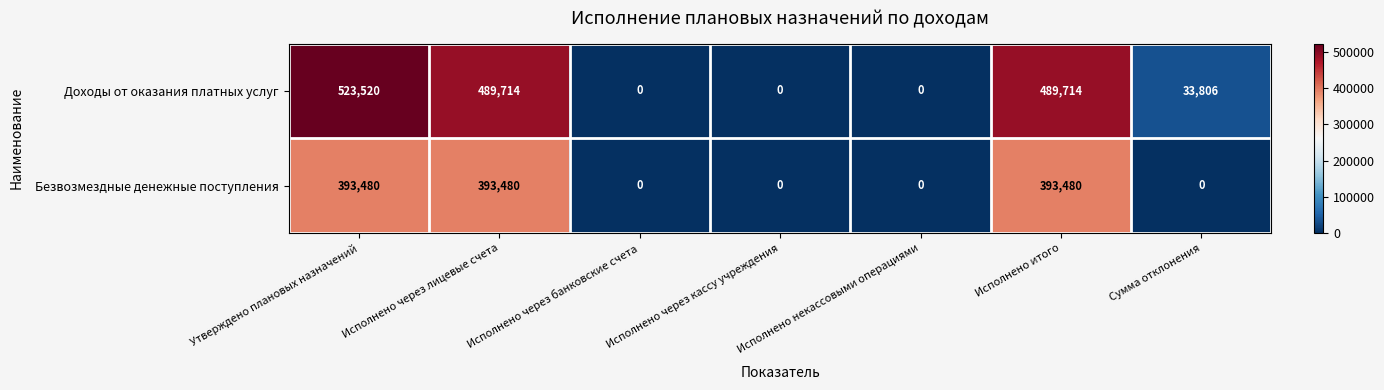

True or false: Безвозмездные денежные поступления has a value of 233692 at Исполнено через лицевые счета.

False